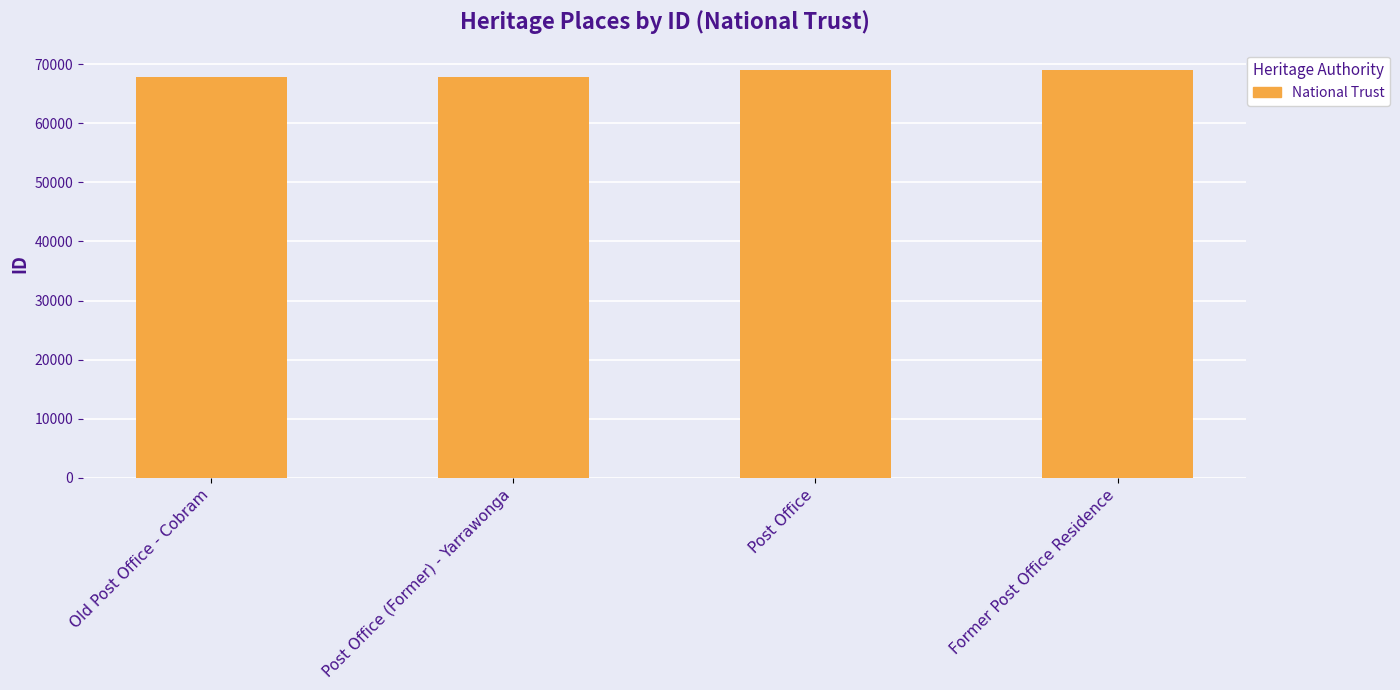

Approximately how many times larger is the value at Old Post Office - Cobram compared to Post Office?

1.0